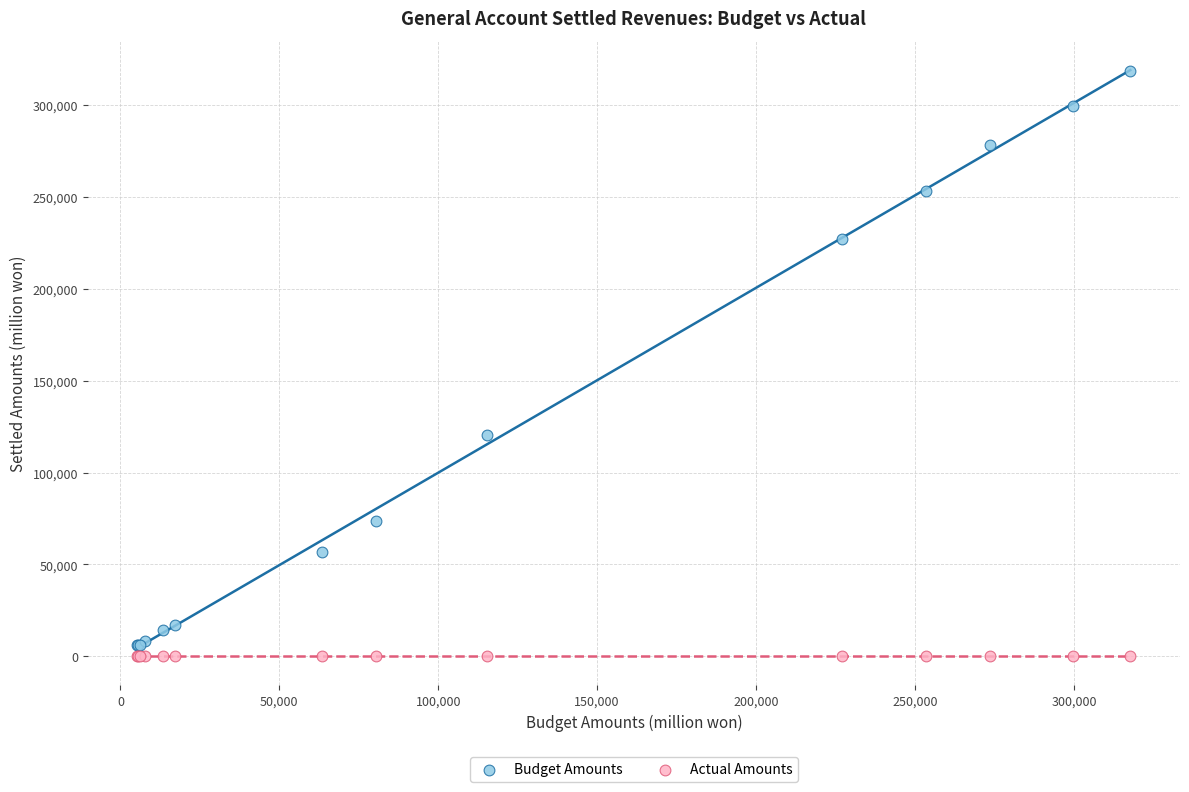

Which series reaches the minimum Y coordinate?

Actual Amounts